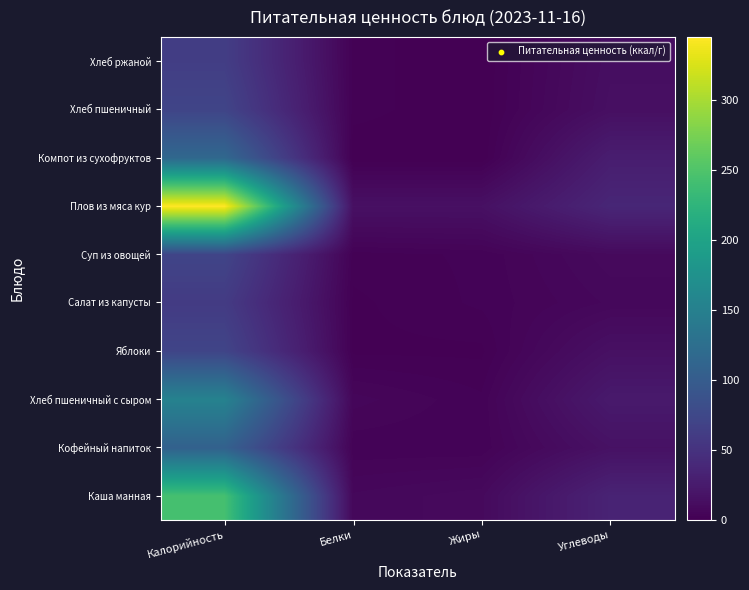

What is the spread (max minus min) of values at Белки?

15